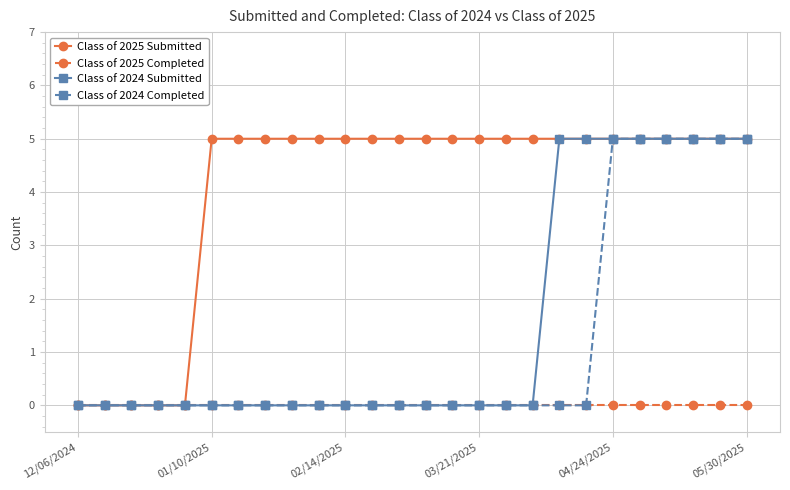

How many lines are shown in the chart?

4